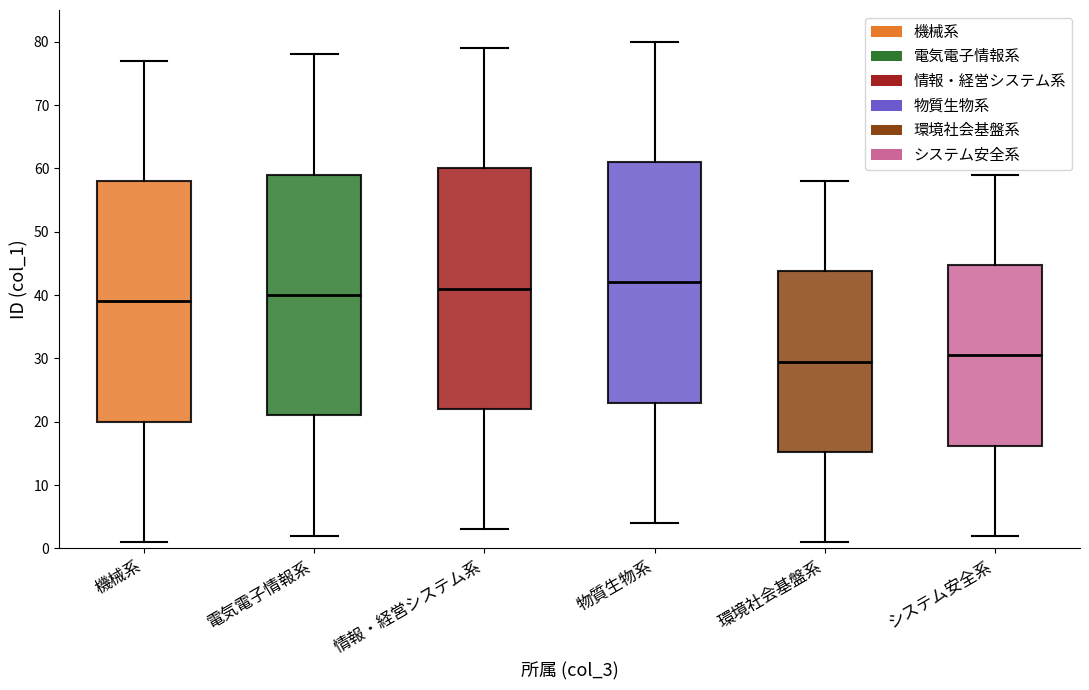

Reading left to right, transcribe this box plot: for each box, give where its median line is, the range the box spans, and where its two whiskers end, as read against the y-axis. The values are not printed on the chart, so give them approximately, as read against the axis.

機械系: median 39, box 20 to 58, whiskers 1 to 77
電気電子情報系: median 40, box 21 to 59, whiskers 2 to 78
情報・経営システム系: median 41, box 22 to 60, whiskers 3 to 79
物質生物系: median 42, box 23 to 61, whiskers 4 to 80
環境社会基盤系: median 30, box 15 to 44, whiskers 1 to 58
システム安全系: median 31, box 16 to 45, whiskers 2 to 59